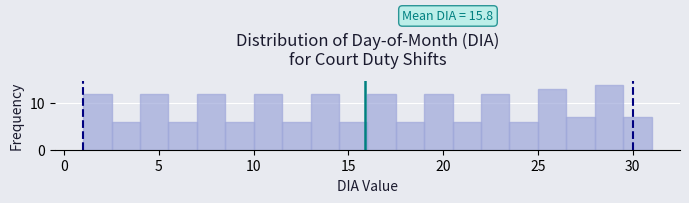

Read against the x-axis, roughly where is the centre of the tallest bar?

29.0